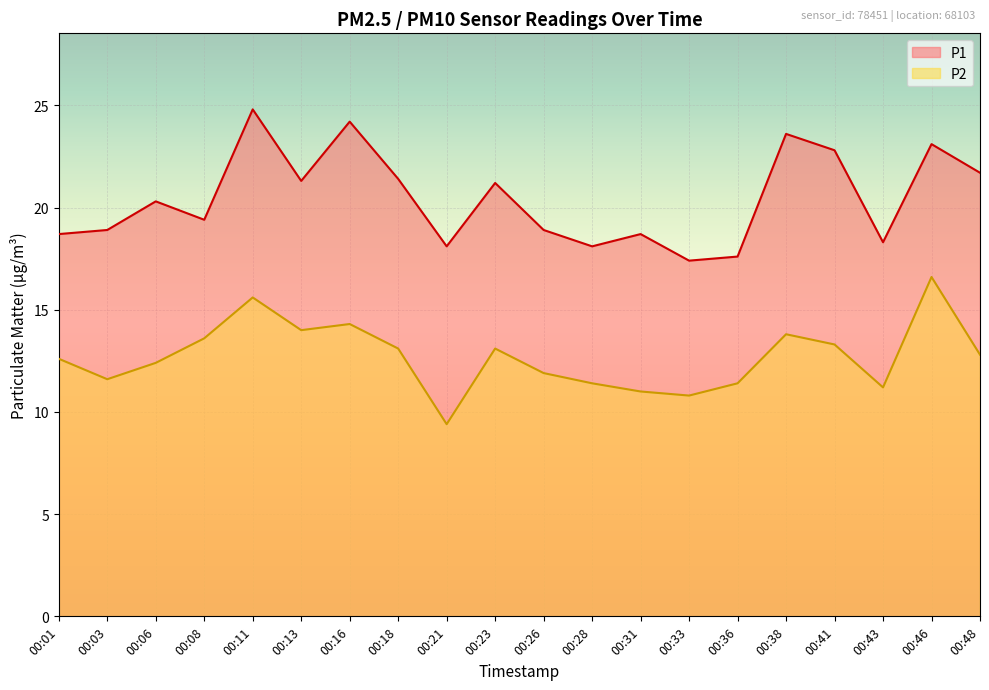

Which series has the largest total across all categories?

P1